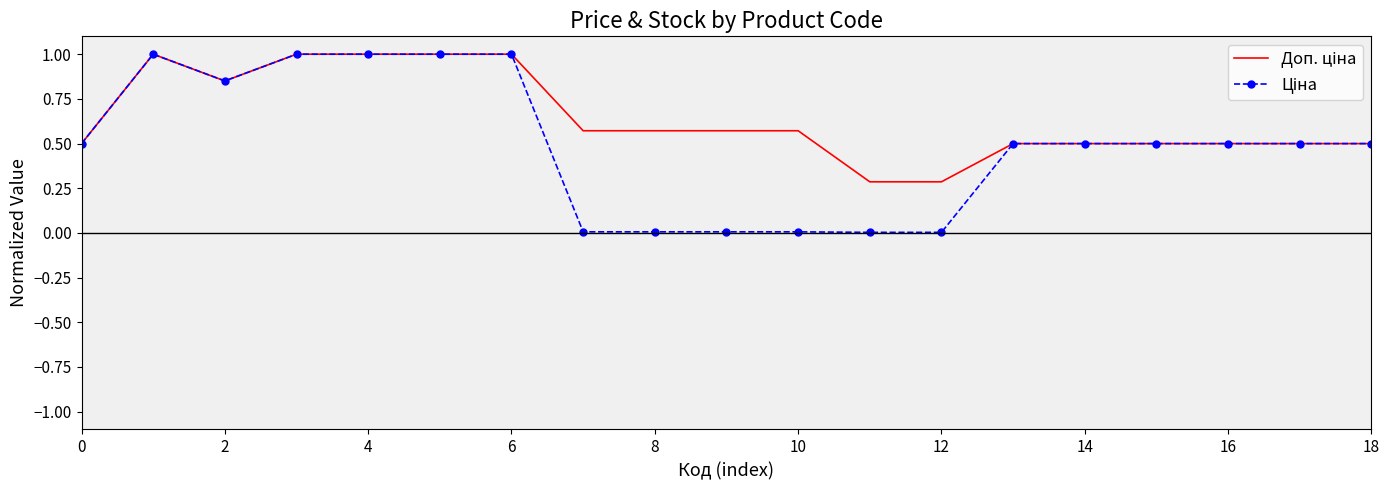

What are all the series names shown in the legend?

Доп. ціна, Ціна